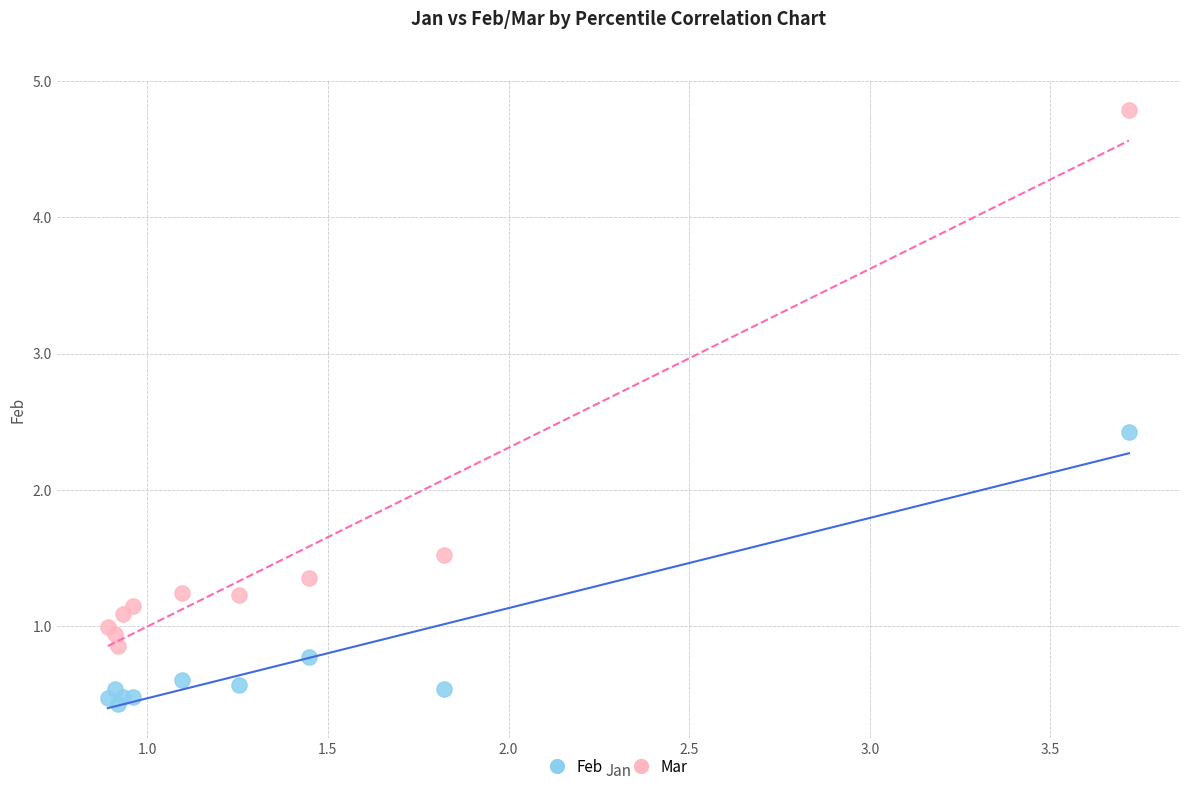

What are all the series names shown in the legend?

Feb, Mar